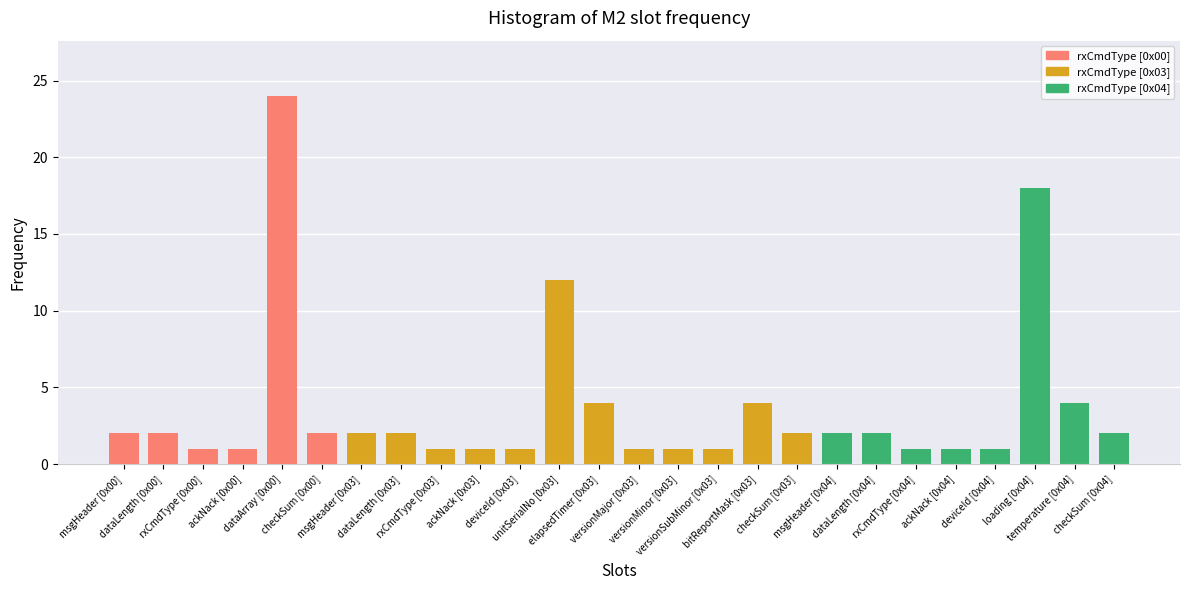

Is it true that the value at ackNack [0x03] is 1?

True